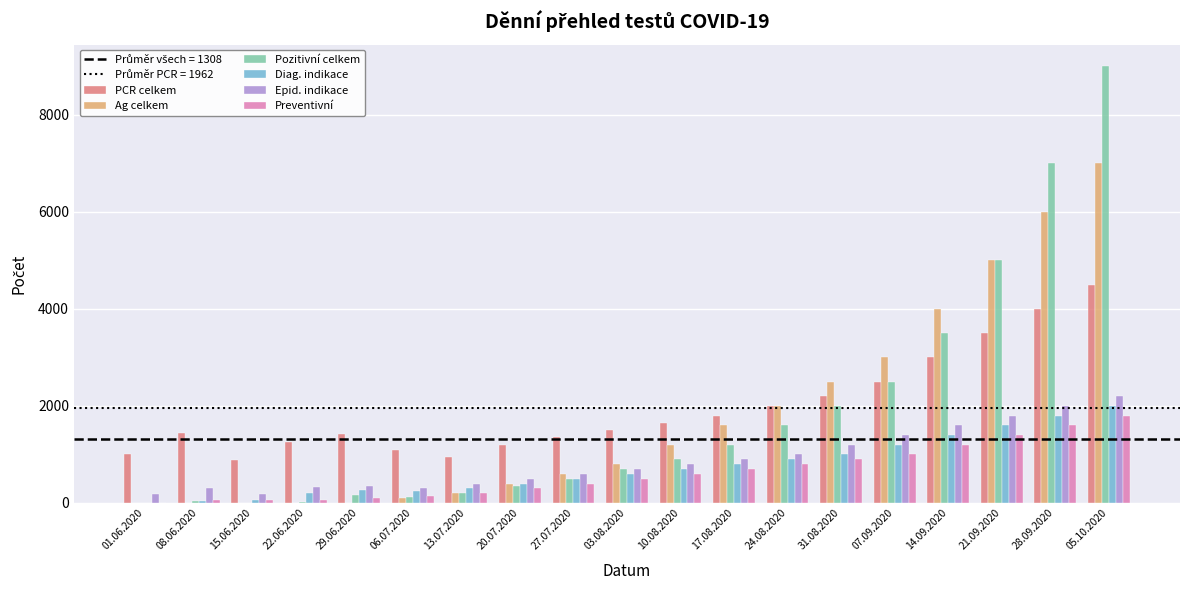

Does the chart contain stacked bars?

No